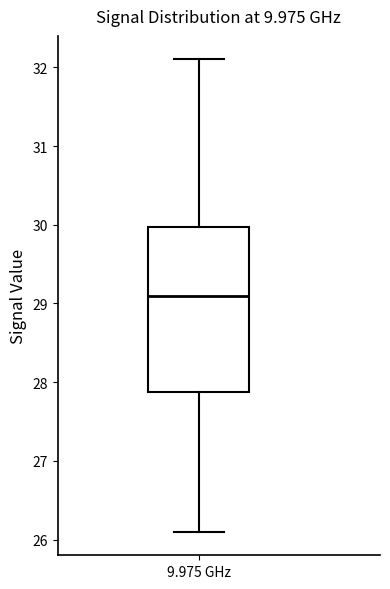

Read this box plot against the y-axis: the position of the median line, the range covered by the box, and the ends of both whiskers. The values are not printed on the chart, so give them approximately, as read against the axis.

median 29.1, box 27.9 to 30.0, whiskers 26.1 to 32.1